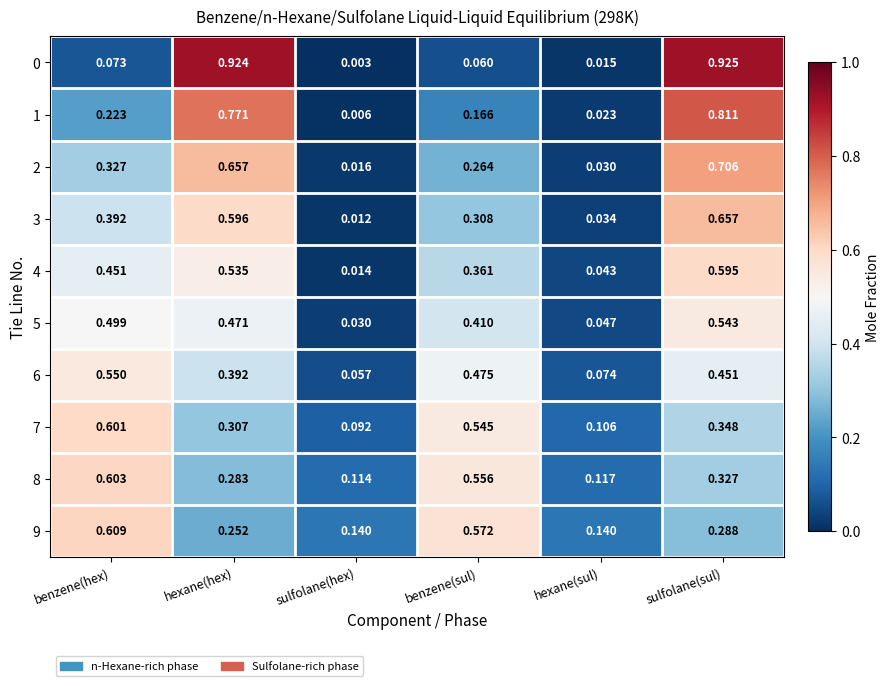

Is the value of 4 at sulfolane(sul) greater than the value of 6 at sulfolane(hex)?

Yes